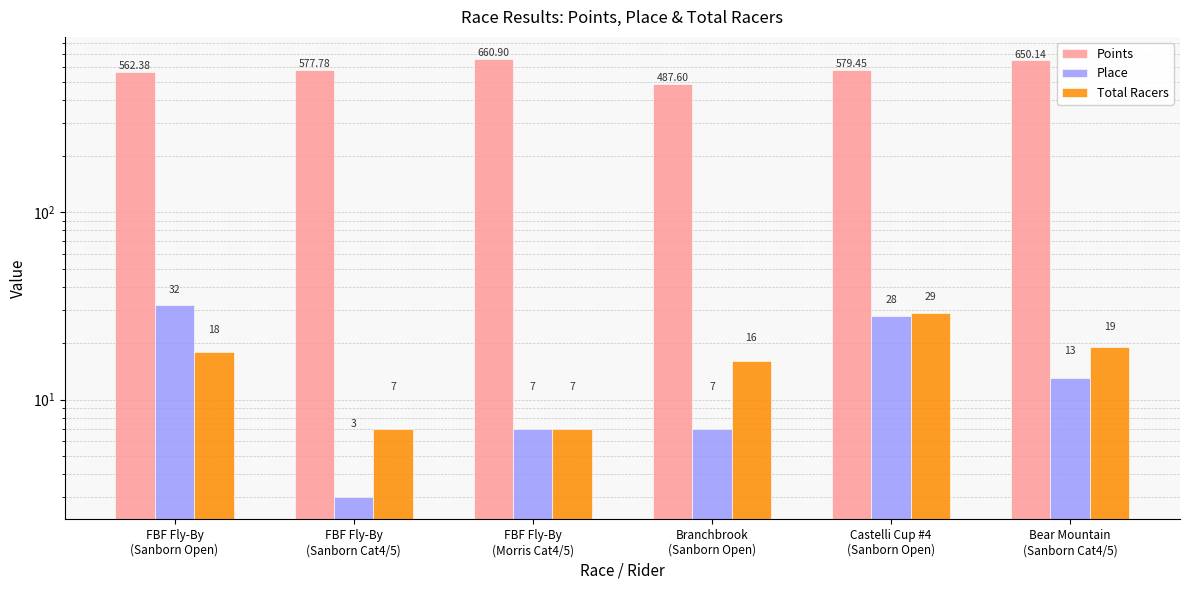

Between Castelli Cup #4
(Sanborn Open) and FBF Fly-By
(Morris Cat4/5), which is larger?

FBF Fly-By
(Morris Cat4/5)